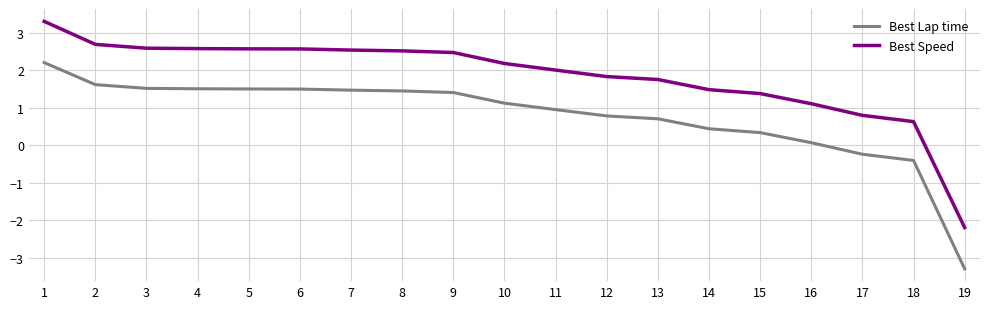

Count the number of categories in the chart.

19